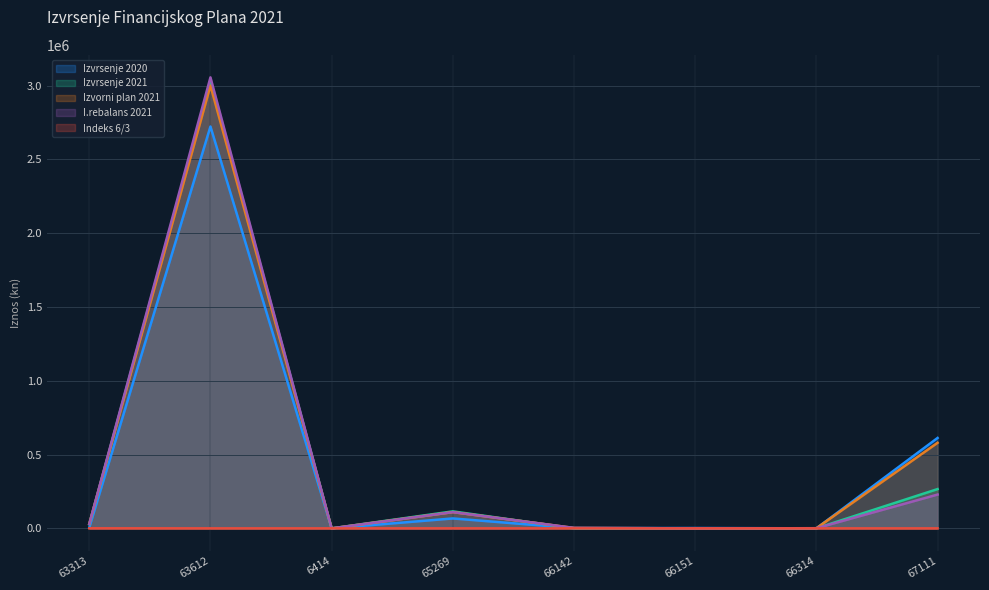

What is the approximate value of Izvrsenje 2020 at 66142?

1700.0